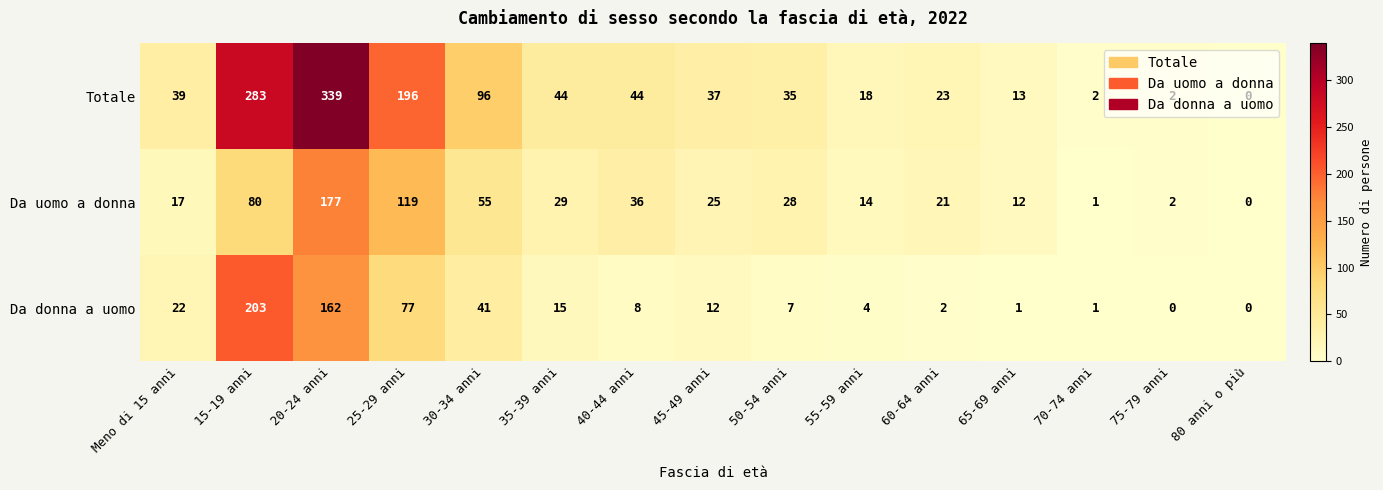

What is the average value of the Da uomo a donna series?

41